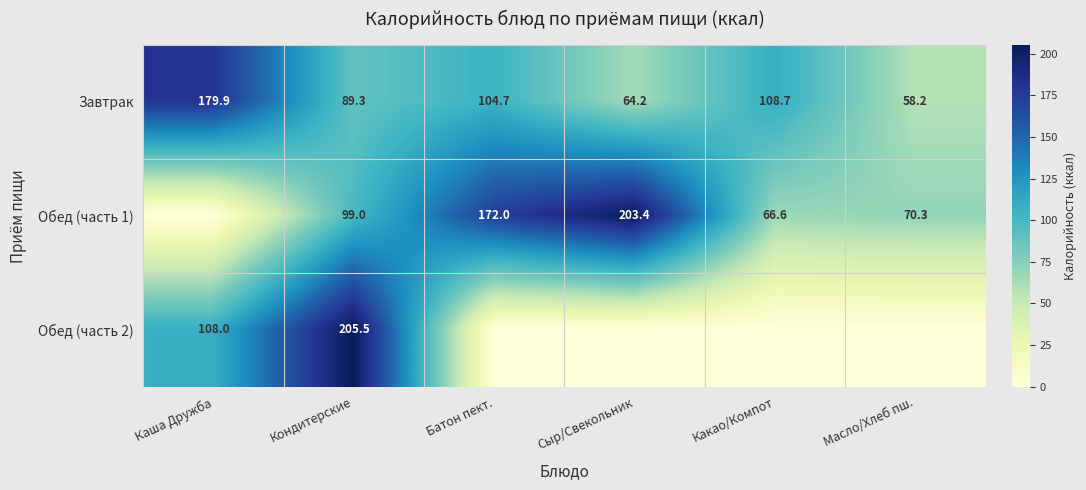

What is the total value across all series at Кондитерские?

393.8